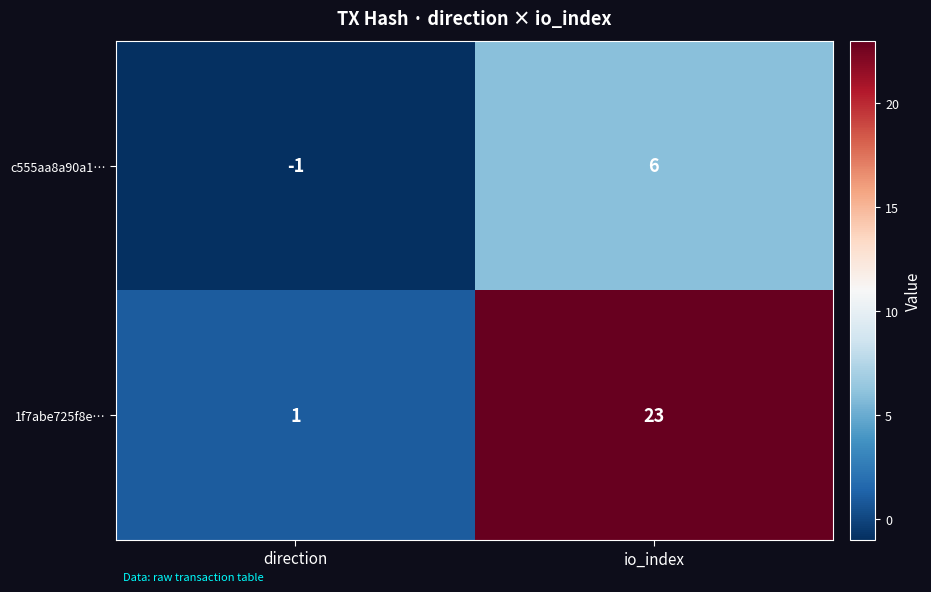

At io_index, list the series in order from smallest to largest.

c555aa8a90a1…, 1f7abe725f8e…